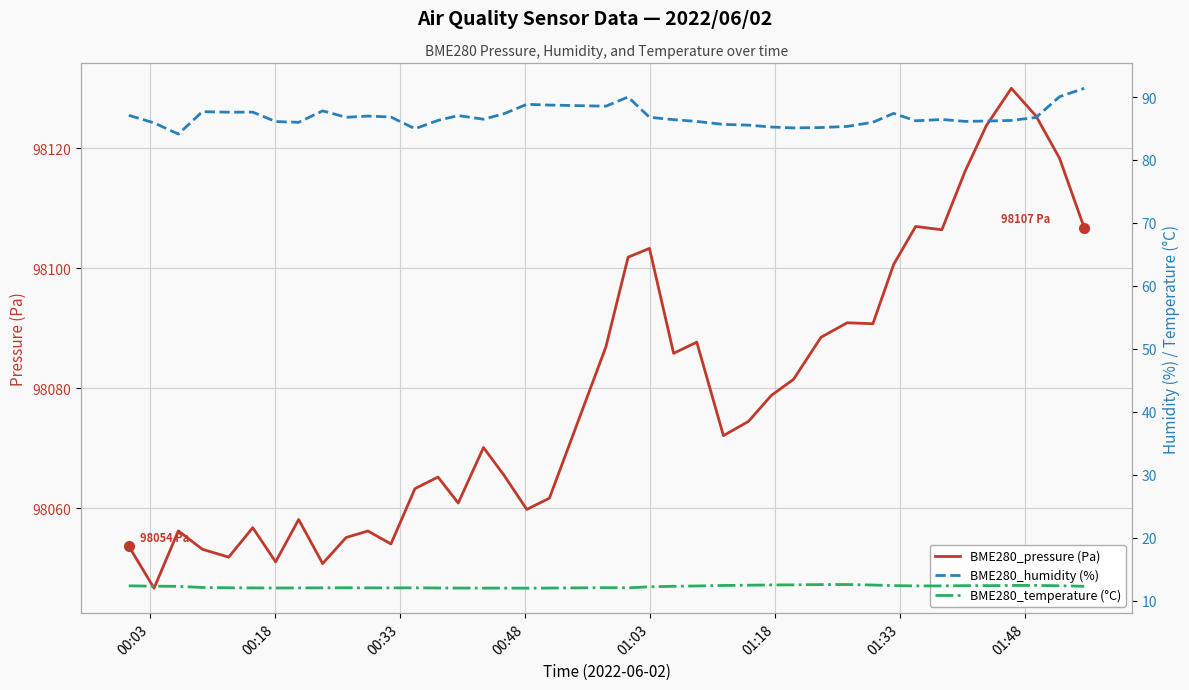

What is the maximum value for BME280_pressure (Pa)?

98130.0